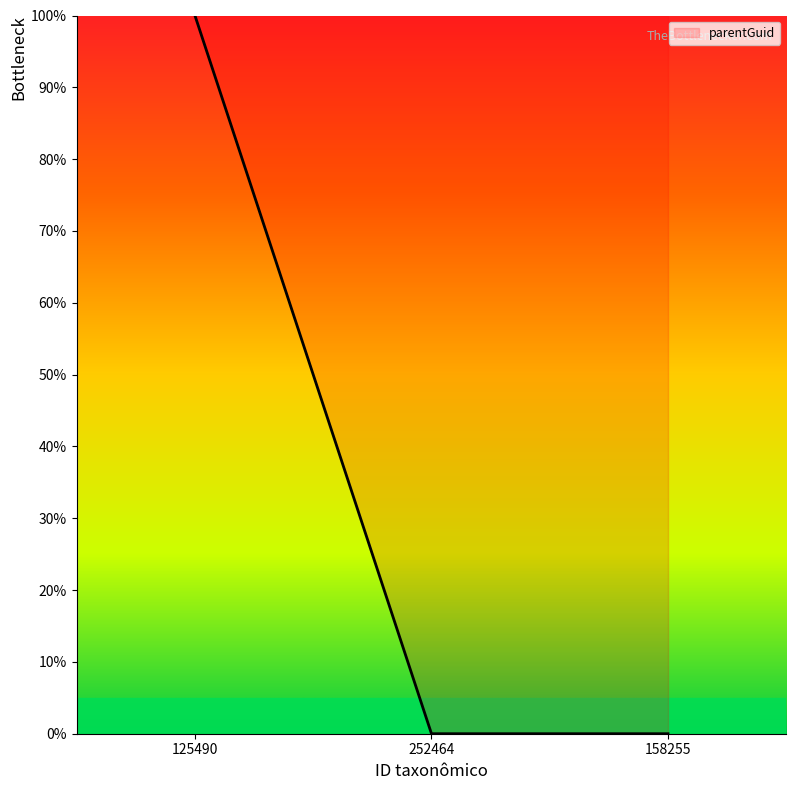

How many series are shown in this chart?

1